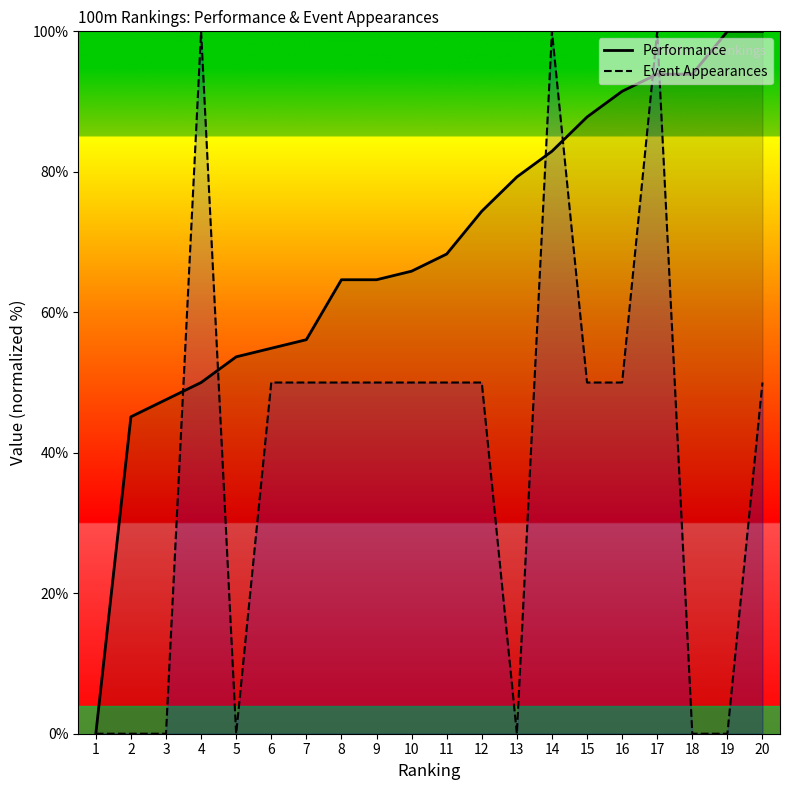

The value of Event Appearances at 20 is 50.0. True or false?

True